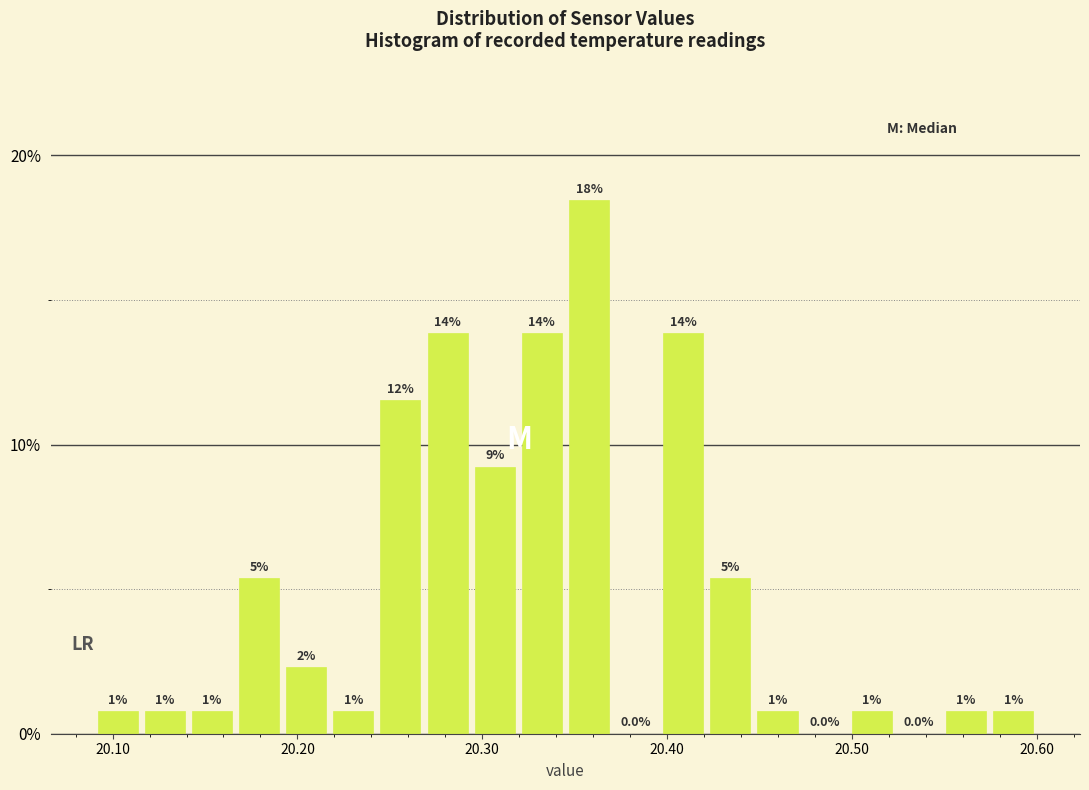

Around what value on the x-axis is the tallest bar? Give the approximate position of its centre, as read against the axis.

20.36